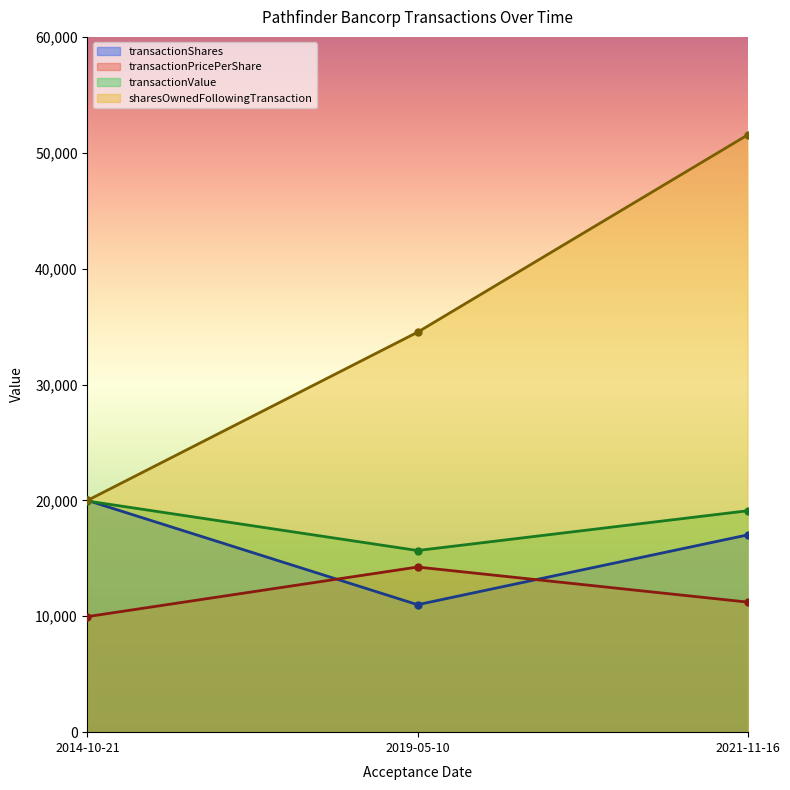

What are all the series names shown in the legend?

transactionShares, transactionPricePerShare, transactionValue, sharesOwnedFollowingTransaction